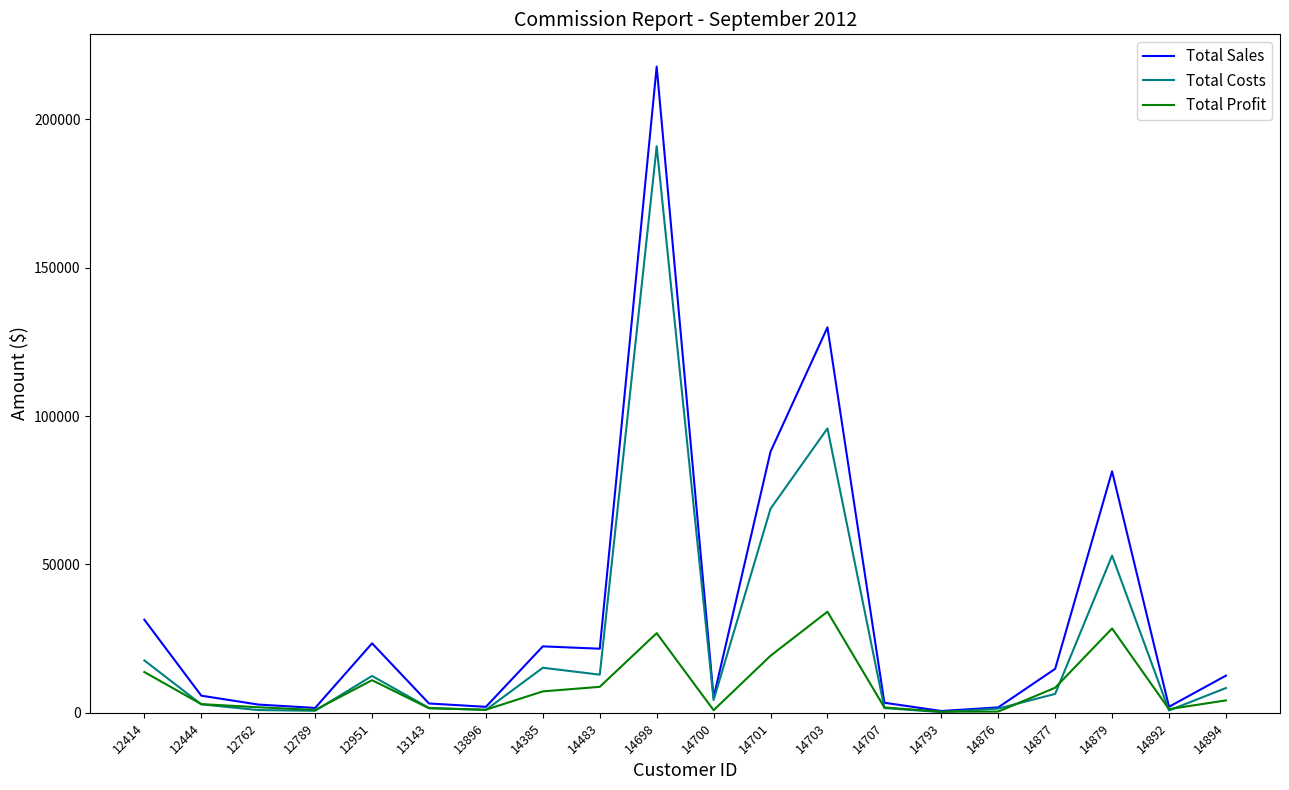

At how many categories does at least one series exceed 102557?

2